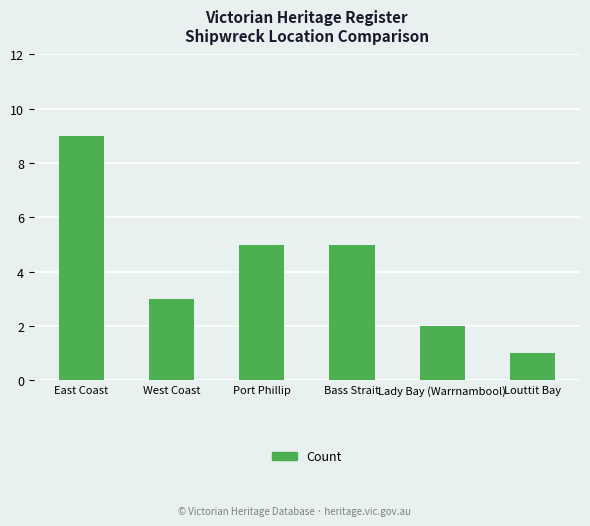

How many bars are there in total?

6